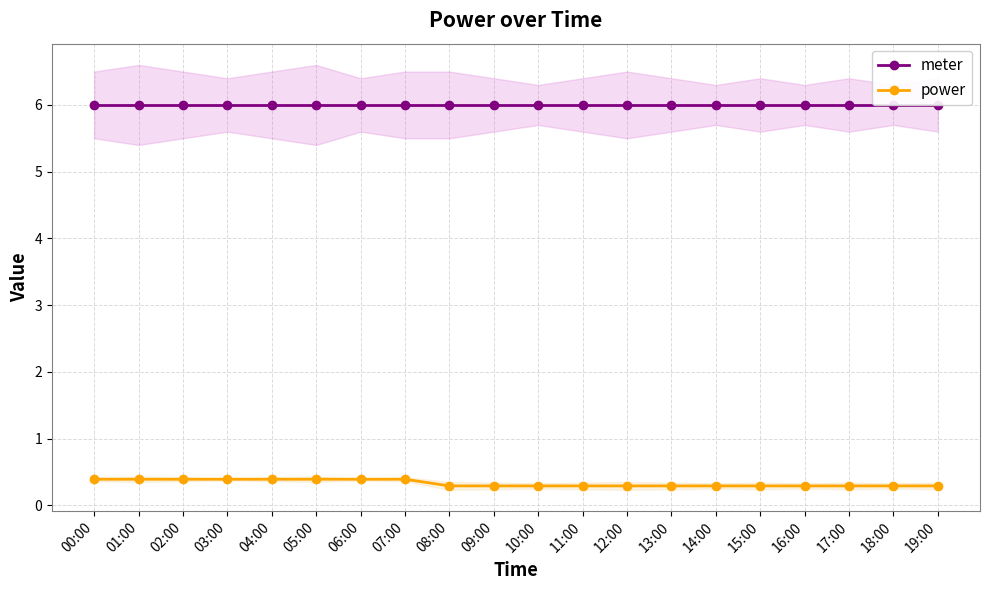

Does the chart display data point markers on the line(s)?

Yes